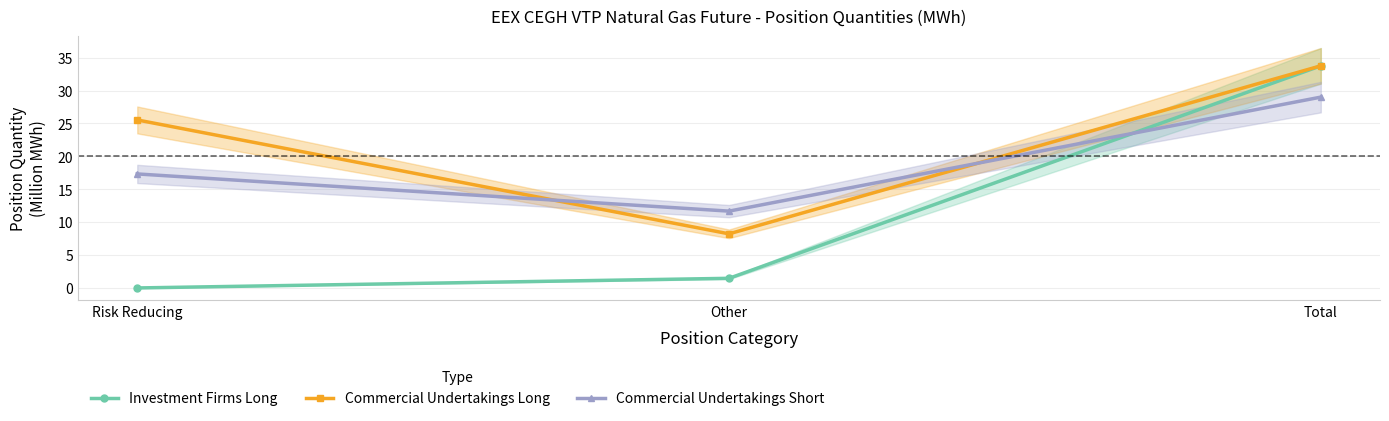

Is the value of Investment Firms Long at Risk Reducing greater than the value of Commercial Undertakings Long at Risk Reducing?

No